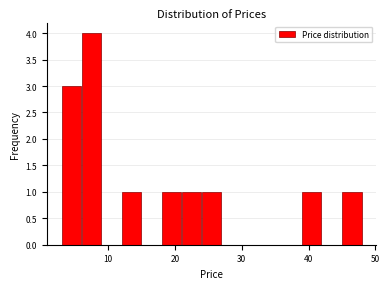

Around what value on the x-axis is the tallest bar? Give the approximate position of its centre, as read against the axis.

8